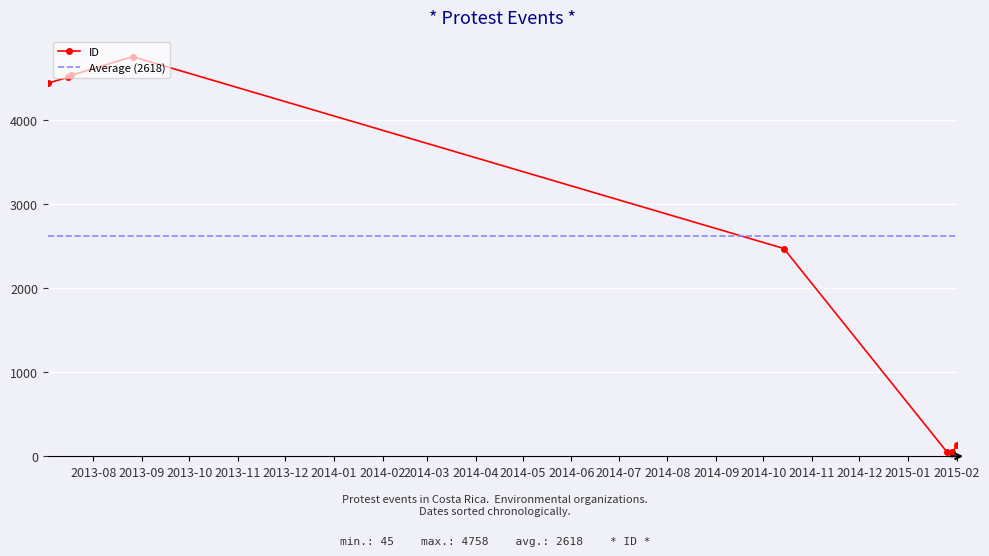

At which category does the chart reach its minimum across all series?

2015-02-01